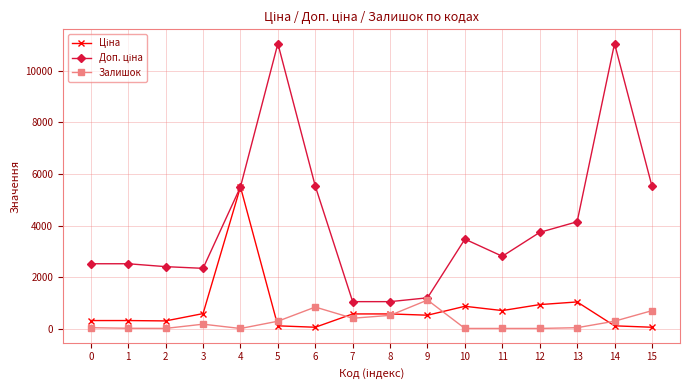

The value of Залишок at 5 is 289.0. True or false?

True